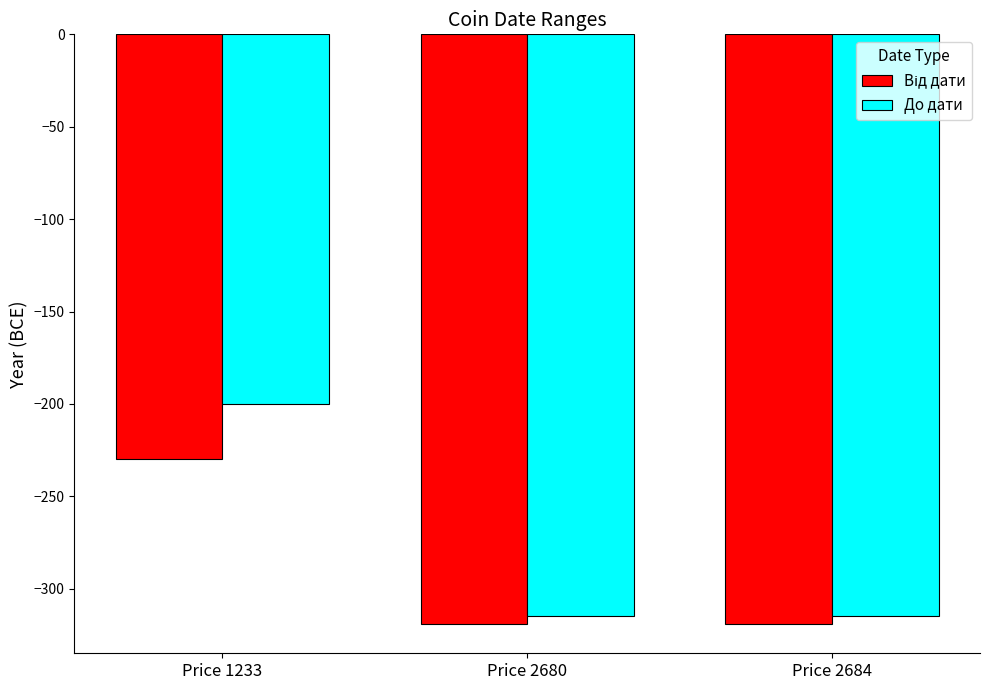

What is the total value across all series at Price 2680?

-634